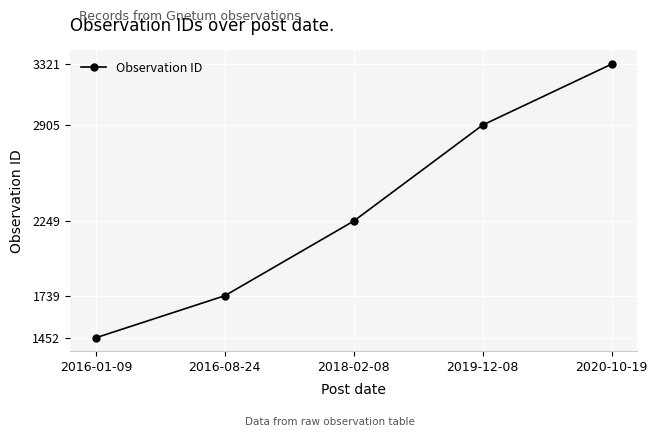

What is the ratio of the value at 2020-10-19 to the value at 2016-08-24?

1.9